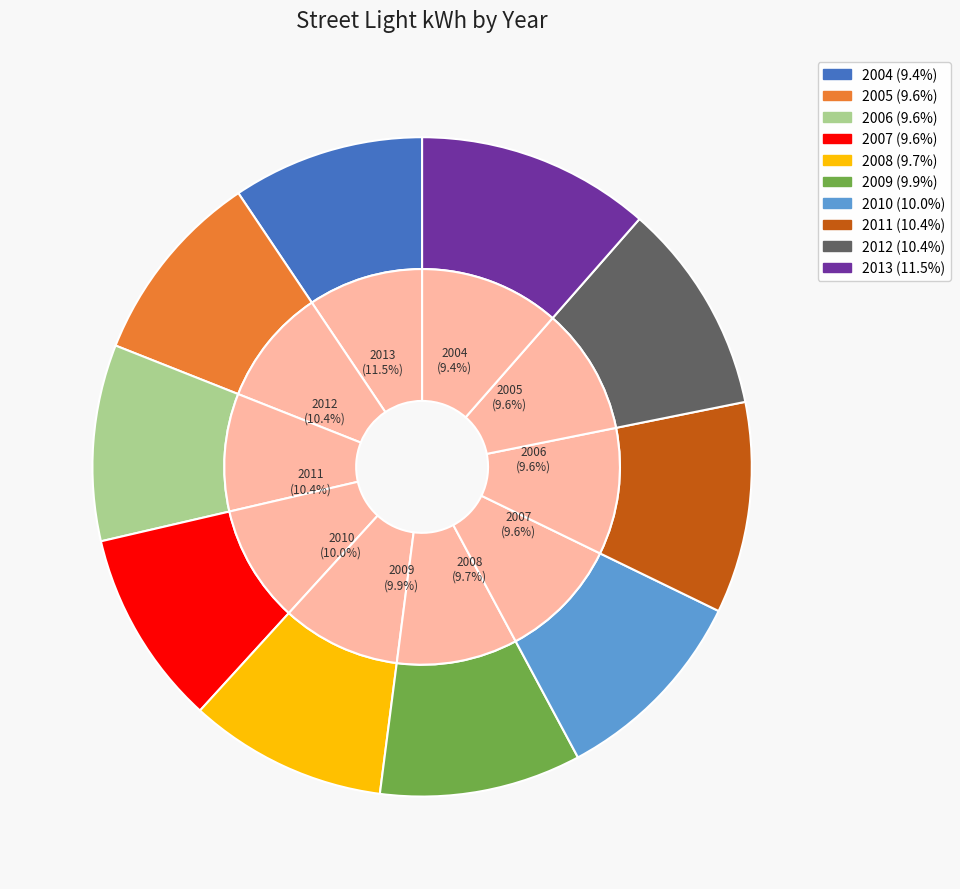

How many segments does this pie chart have?

10